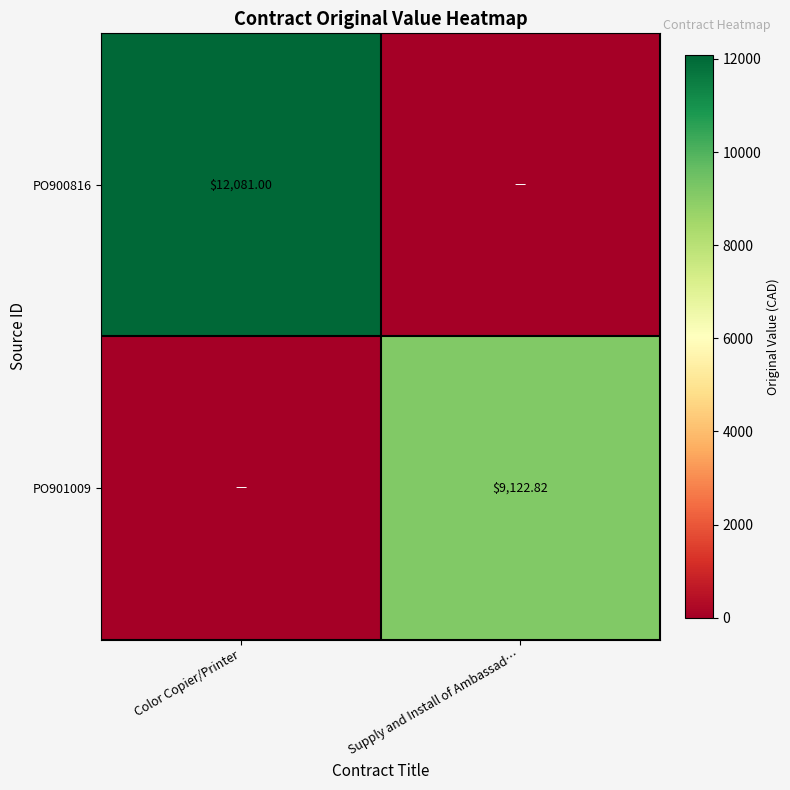

How many values in PO901009 are above zero?

1